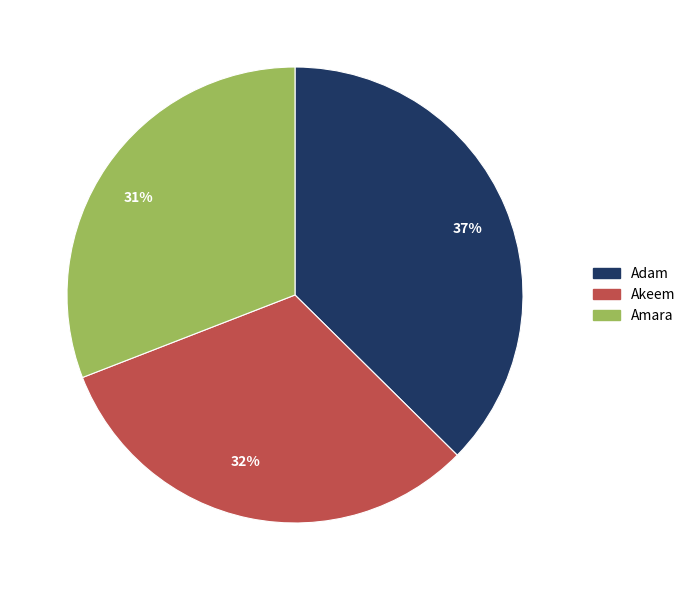

Rank the categories by value from highest to lowest.

Adam, Akeem, Amara